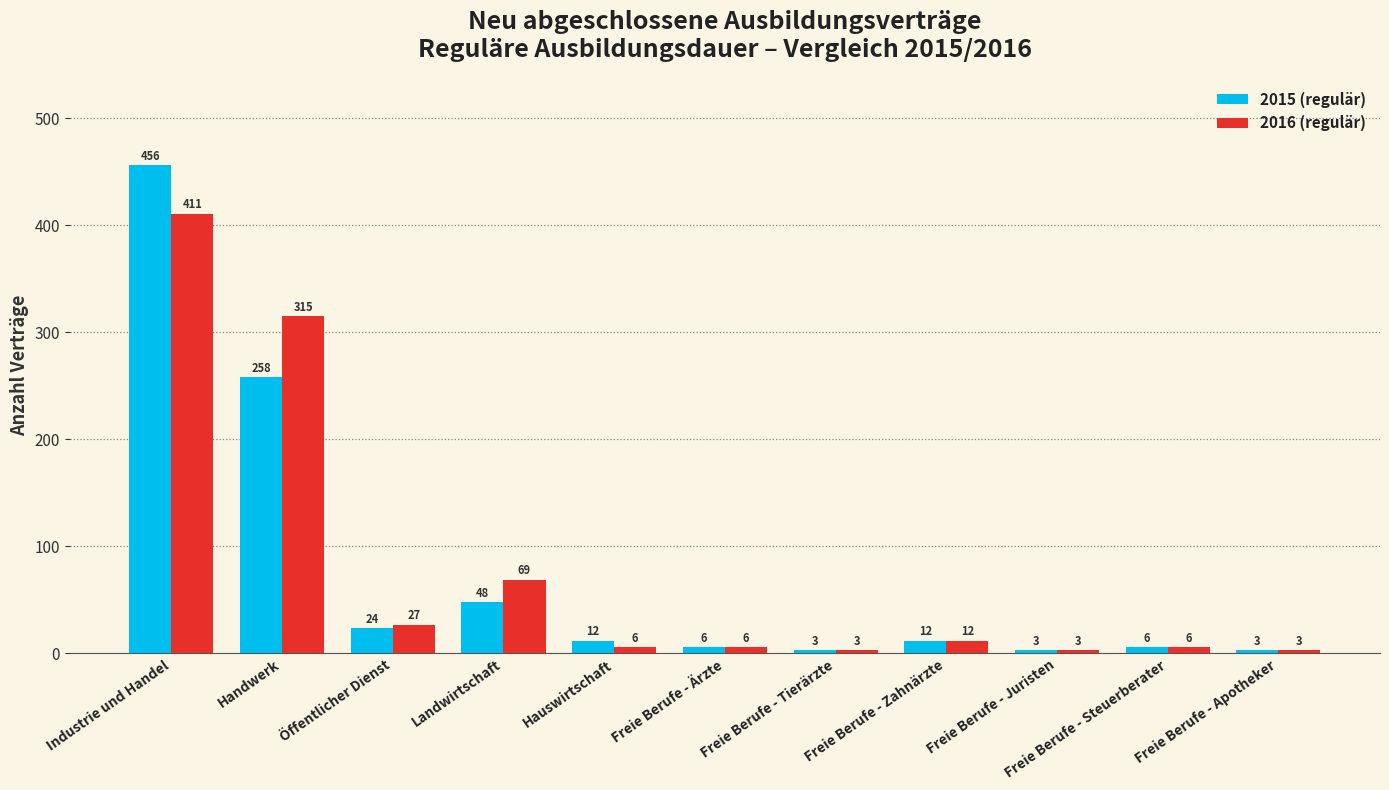

What is the label of the 3rd bar from the left?

Öffentlicher Dienst